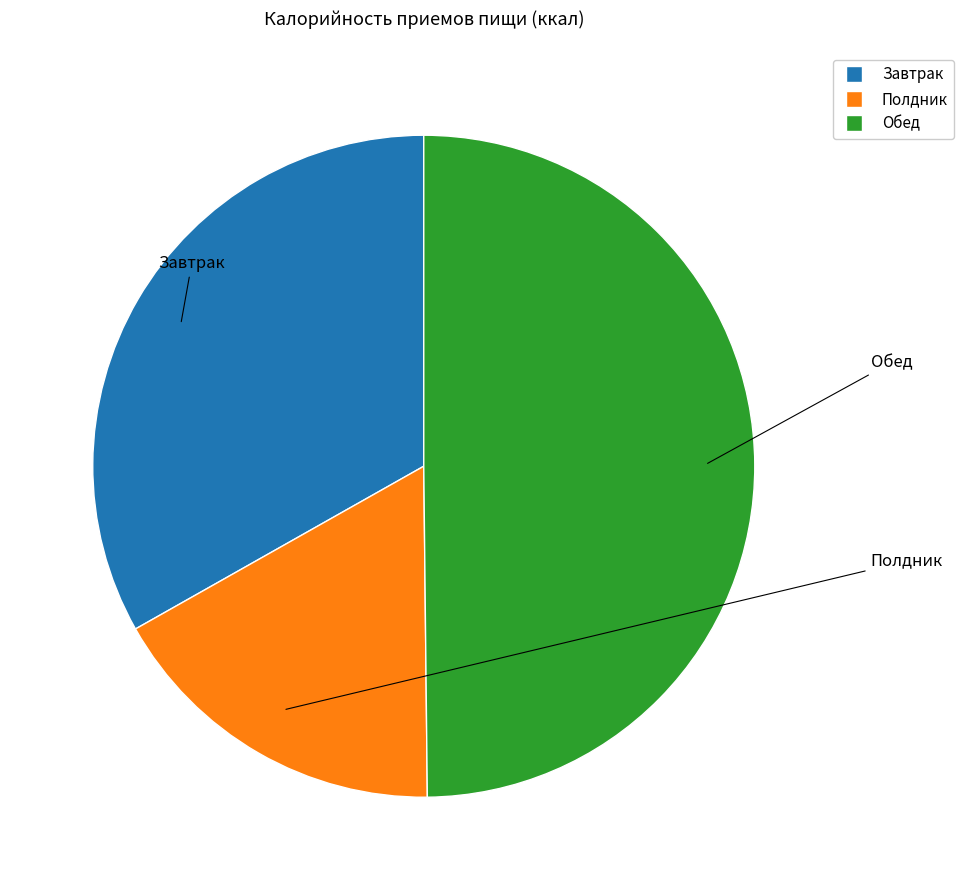

How many slices are in this pie chart?

3